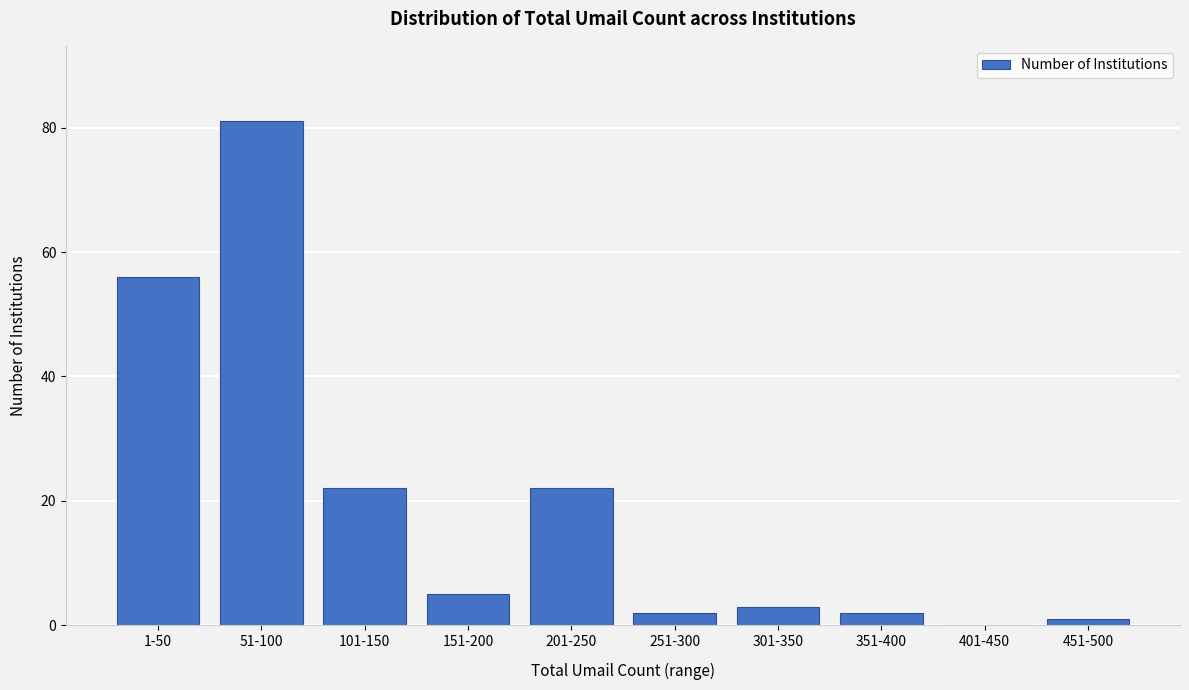

Reading left to right, transcribe all the data shown in this chart.

1-50=56	51-100=81	101-150=22	151-200=5	201-250=22	251-300=2	301-350=3	351-400=2	401-450=0	451-500=1